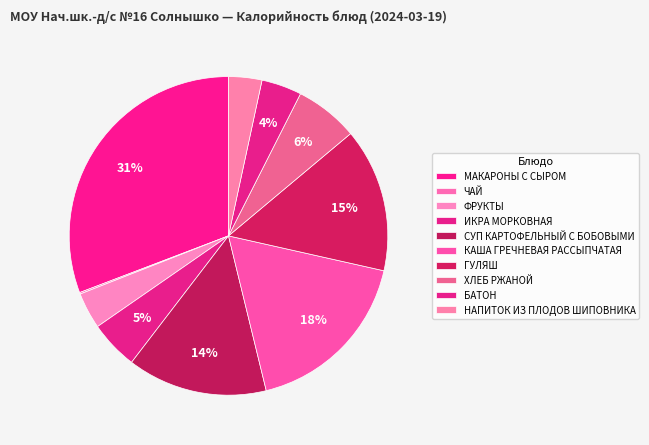

Is it true that ГУЛЯШ is 15% of the pie?

True